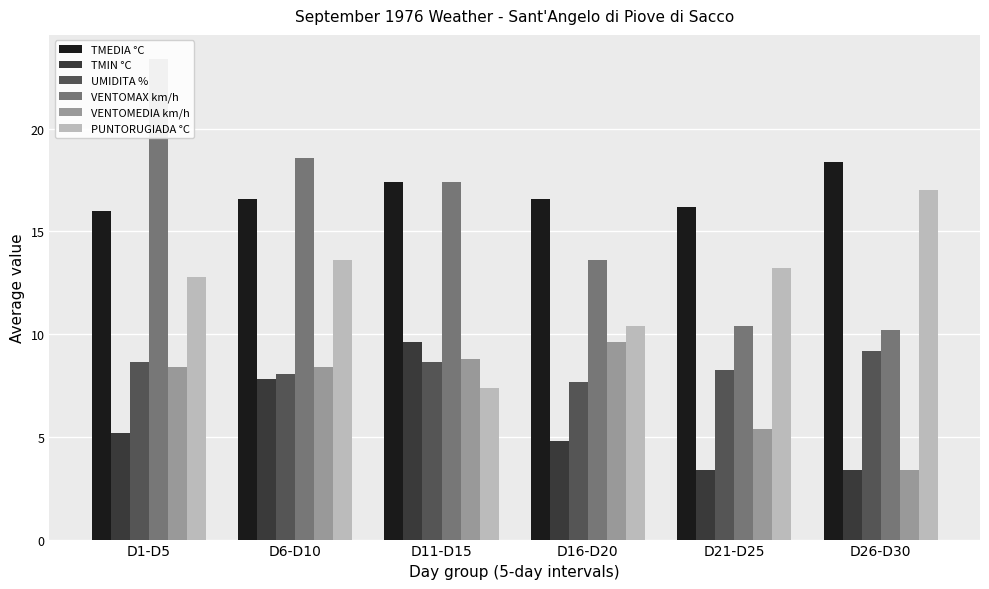

What are all the series names shown in the legend?

TMEDIA °C, TMIN °C, UMIDITA %, VENTOMAX km/h, VENTOMEDIA km/h, PUNTORUGIADA °C